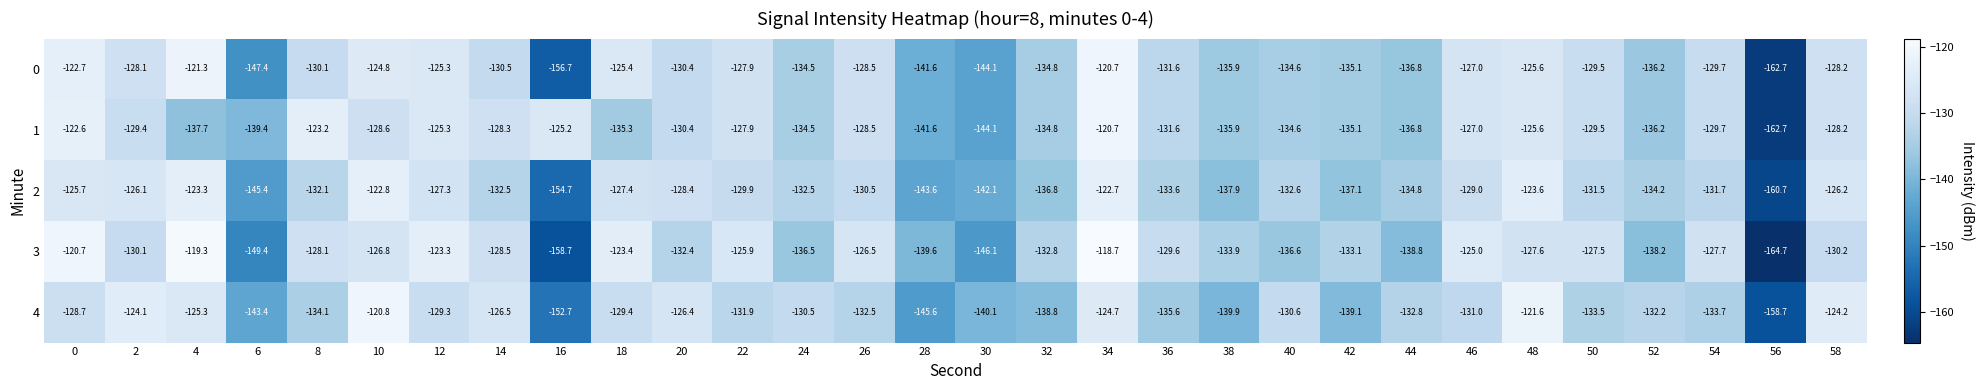

What is the spread (max minus min) of values at 32?

6.0